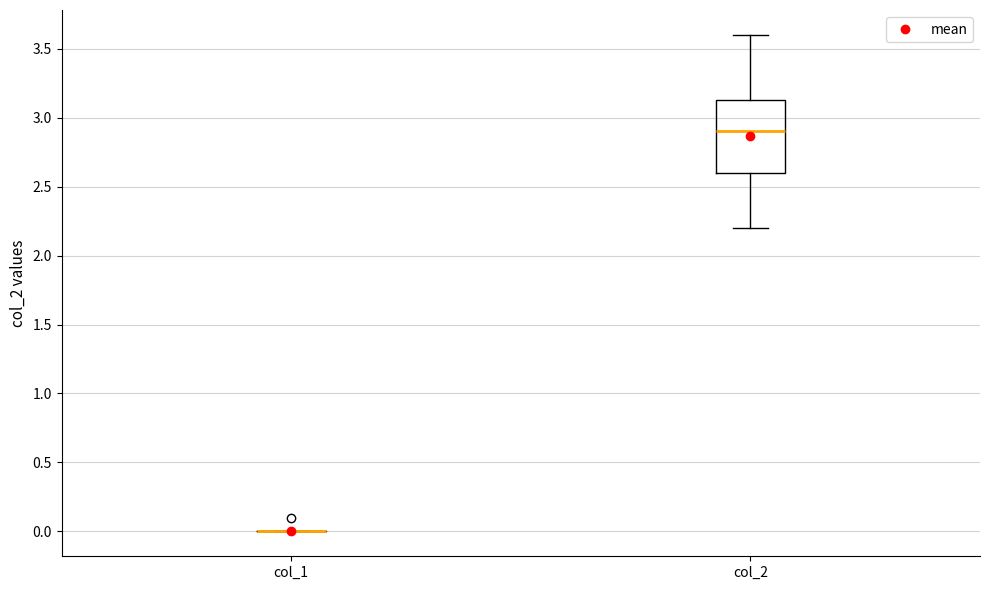

Reading left to right, read every box against the y-axis: the position of its median line, the range the box covers, and the ends of its whiskers. The values are not printed on the chart, so give them approximately, as read against the axis.

col_1: box collapsed to a line at 0.00, whiskers 0.00 to 0.00
col_2: median 2.90, box 2.60 to 3.15, whiskers 2.20 to 3.60